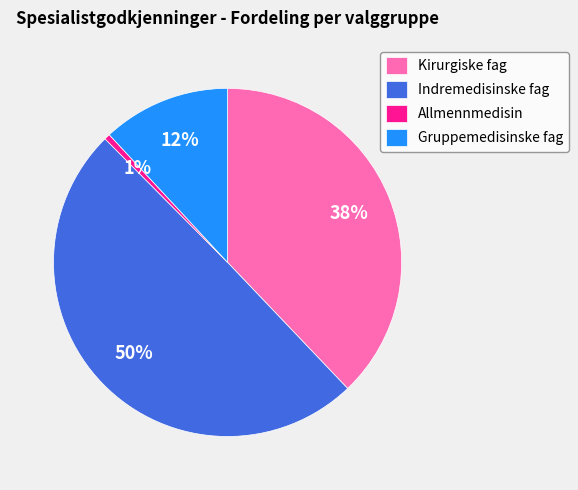

The Indremedisinske fag slice represents 50% of the pie. True or false?

True